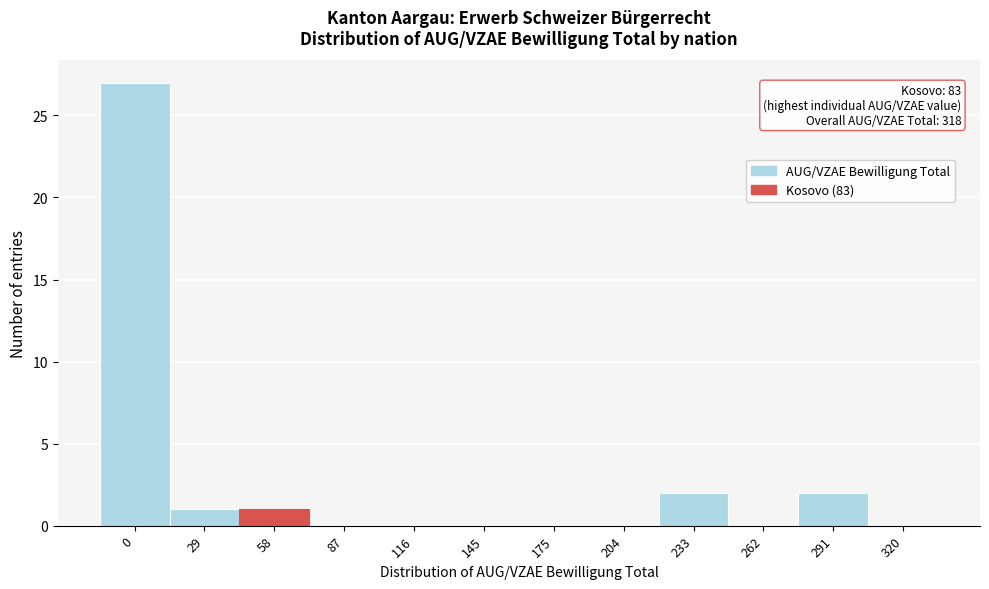

Reading right to left, what are all the values shown in this chart?

320=0	291=2	262=0	233=2	204=0	175=0	145=0	116=0	87=0	58=1	29=1	0=27